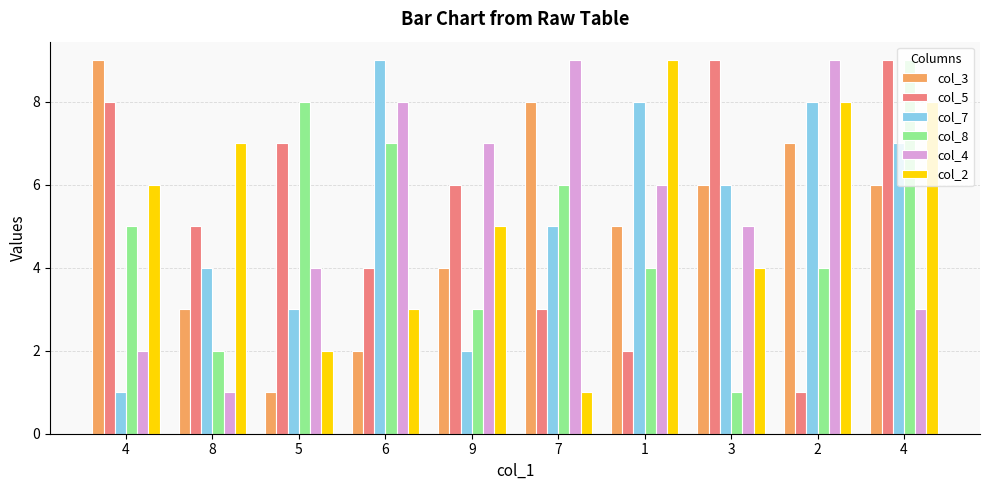

What is the label of the 3rd bar from the left?

5